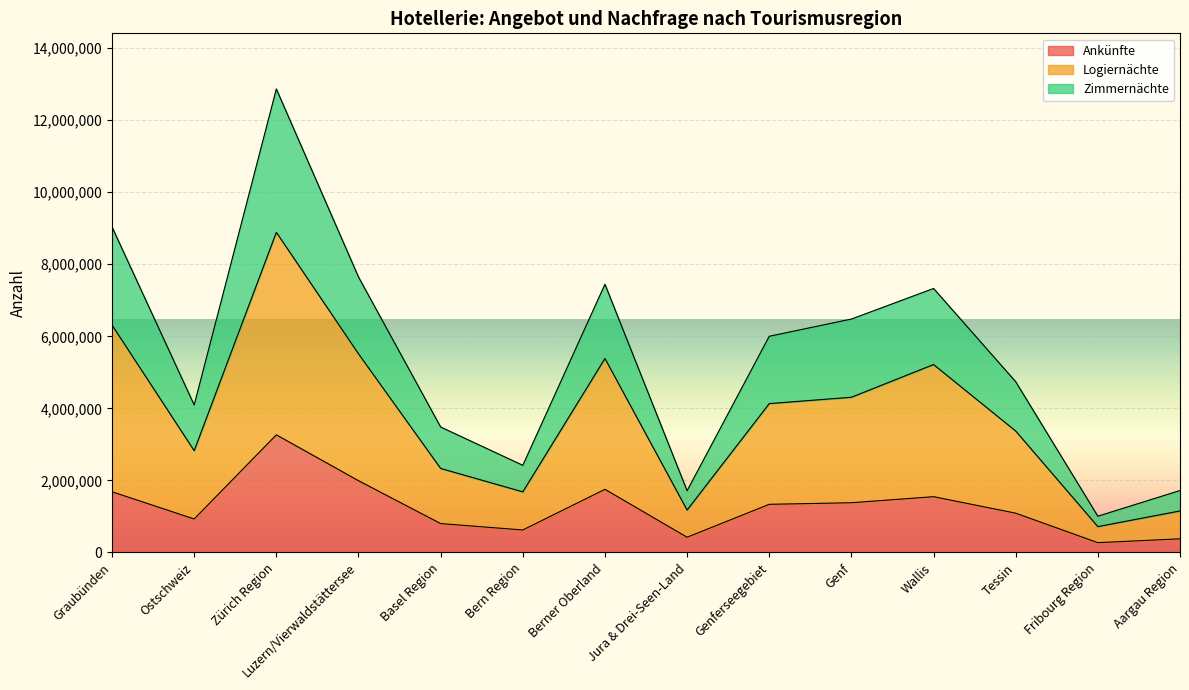

How many interior local peaks does the Zimmernächte series have?

3